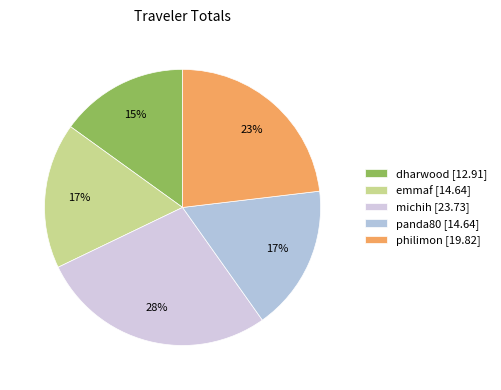

Which slice is the smallest?

dharwood